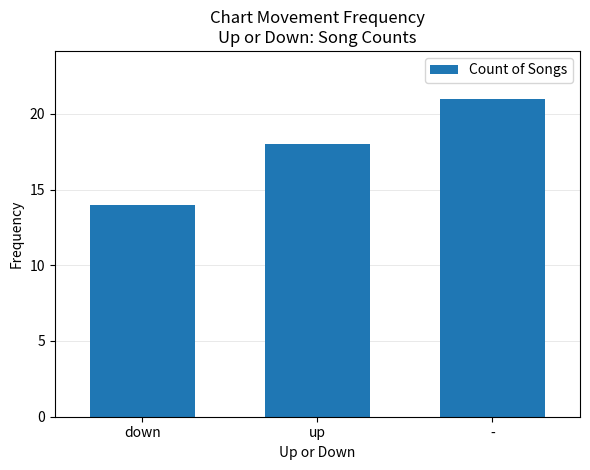

True or false: the data shows 18 at up.

True